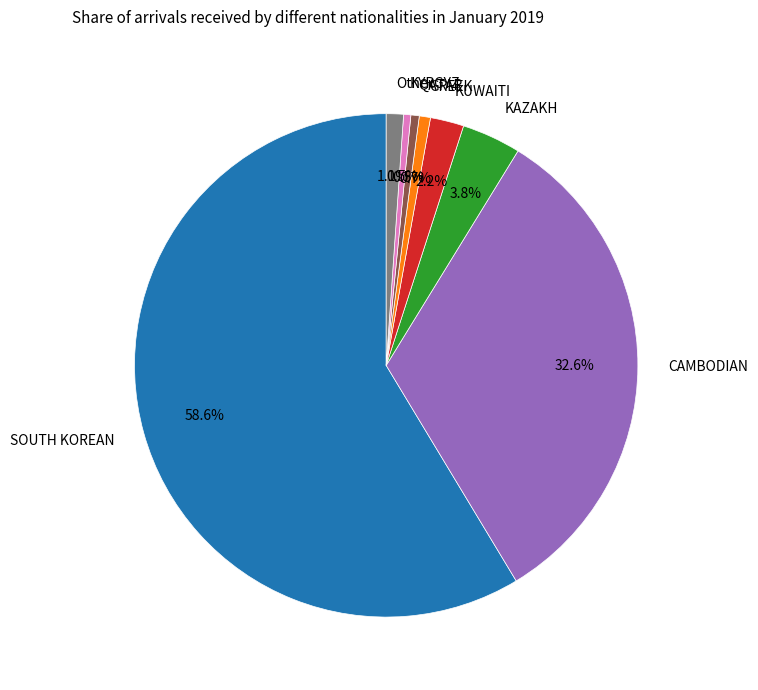

Which slice is the largest?

SOUTH KOREAN